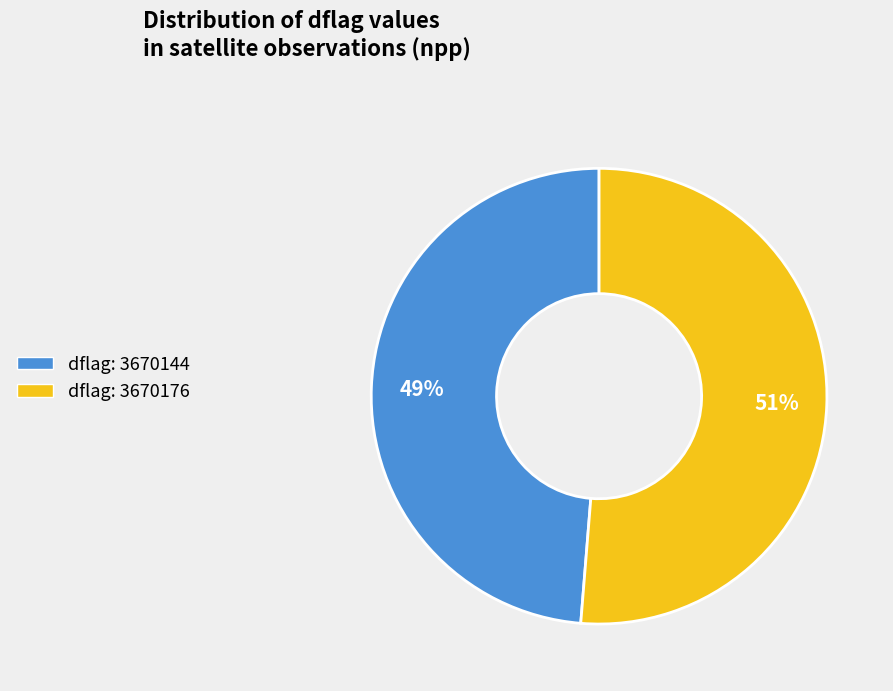

Combined, do dflag: 3670144 and dflag: 3670176 account for over 50%?

Yes